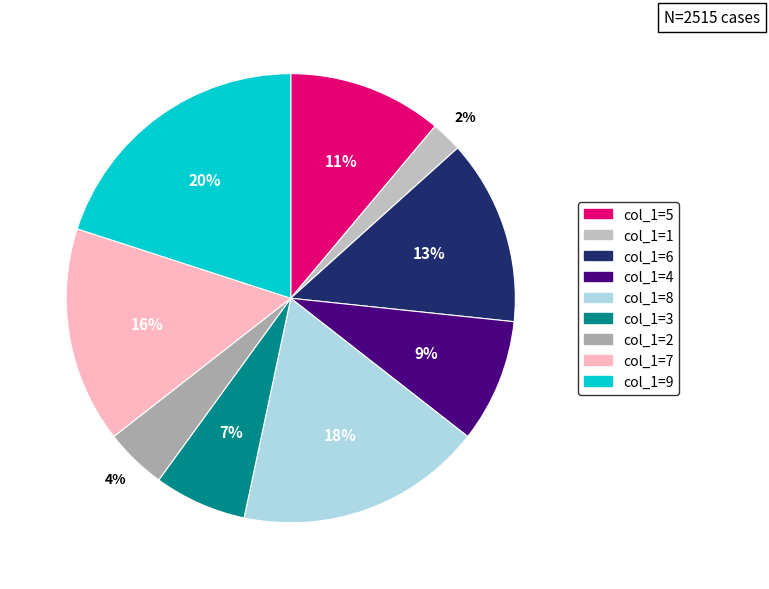

Count the number of slices in the pie.

9